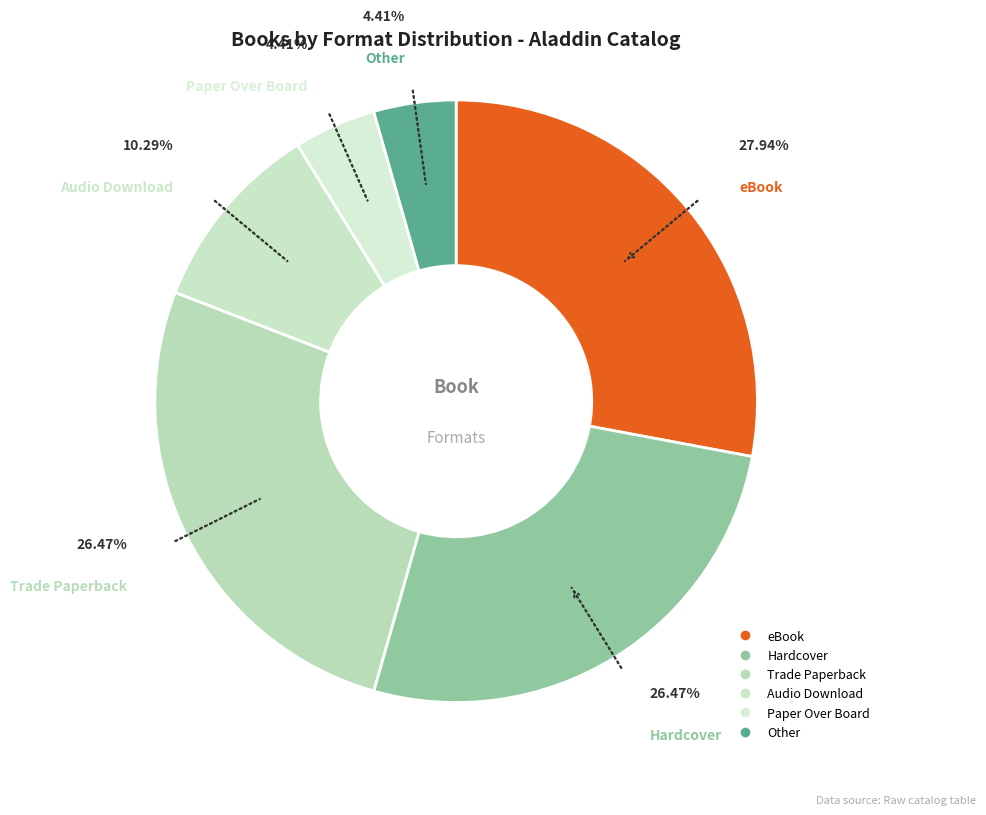

Is there a majority slice in this chart?

No